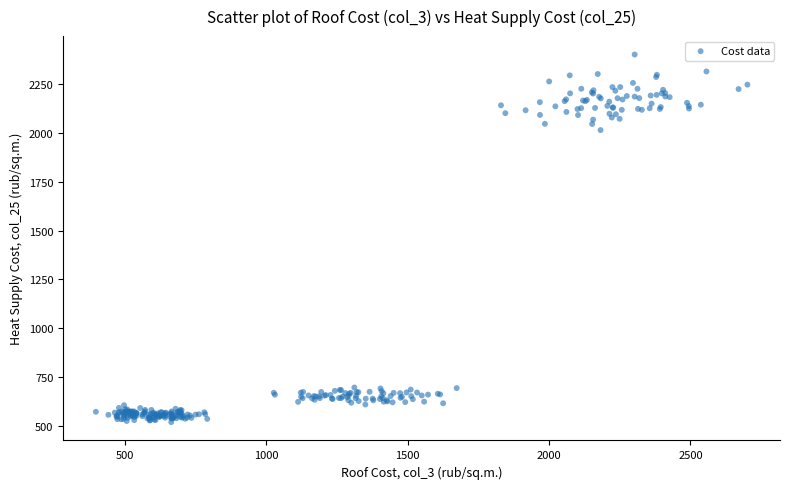

What Y value in the scatter plot is closest to 1460?

2014.2